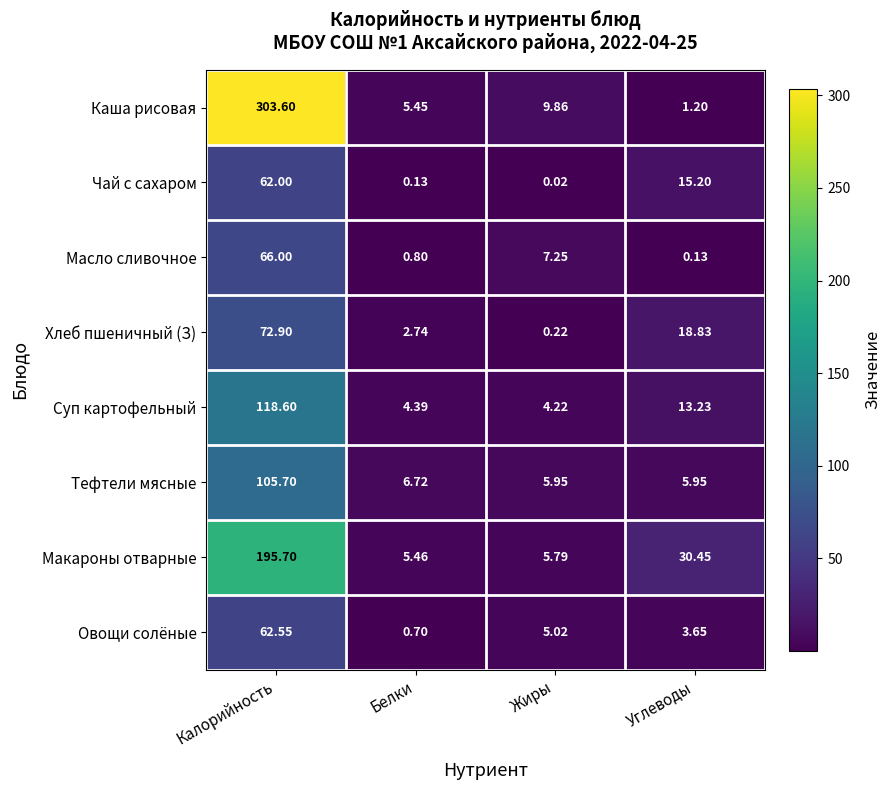

Between Калорийность and Белки, which series saw the biggest shift?

Каша рисовая